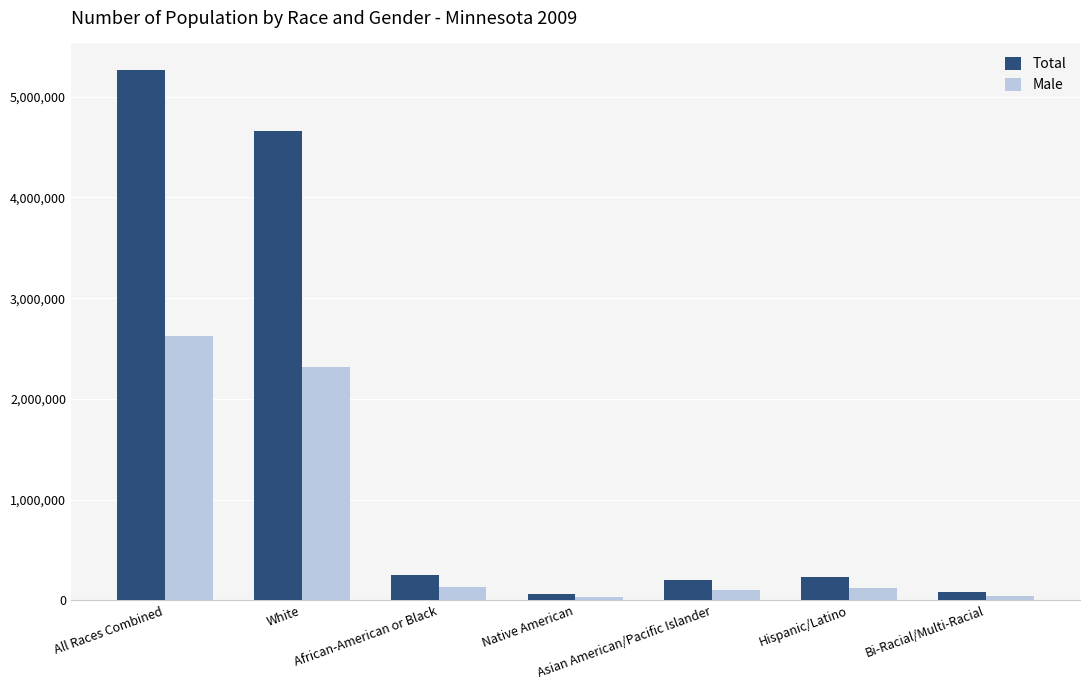

True or false: Male has a value of 2314966 at White.

True